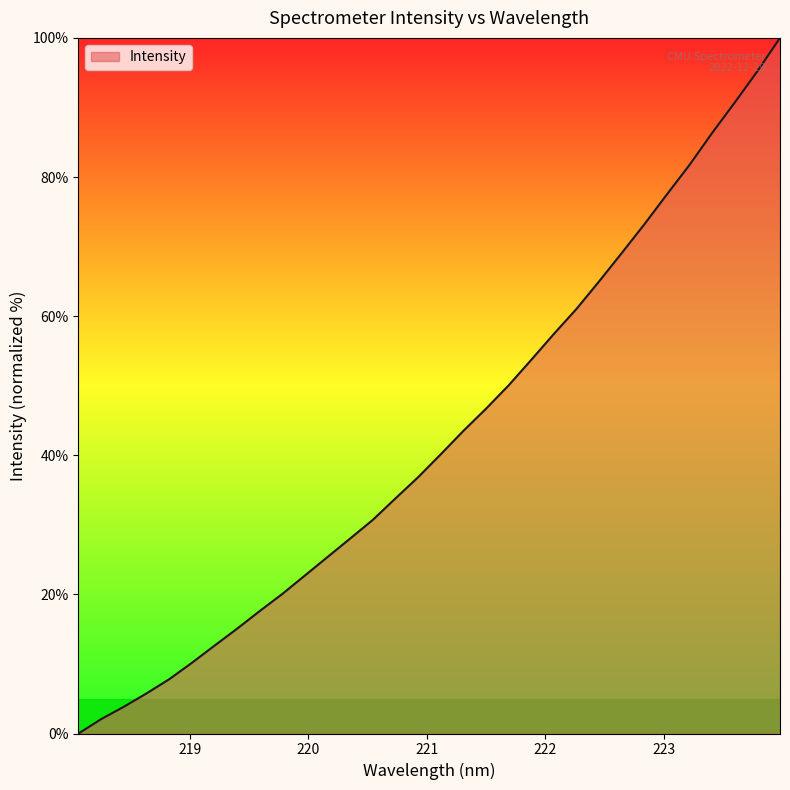

Reading right to left, transcribe all the data shown in this chart.

100.0	95.2	90.7	86.3	81.8	77.5	73.2	69.1	65.0	61.0	57.4	53.7	50.1	46.7	43.5	40.1	36.9	33.8	30.7	28.0	25.4	22.7	20.1	17.6	15.1	12.6	10.1	7.8	5.8	3.8	2.1	0.0